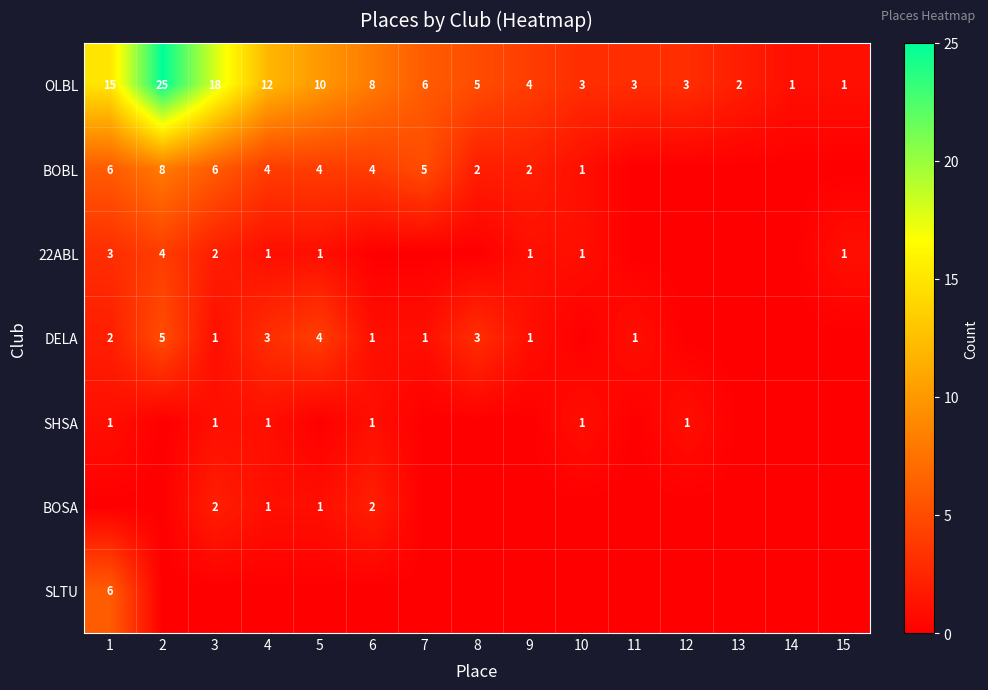

What is the spread (max minus min) of values at 14?

1